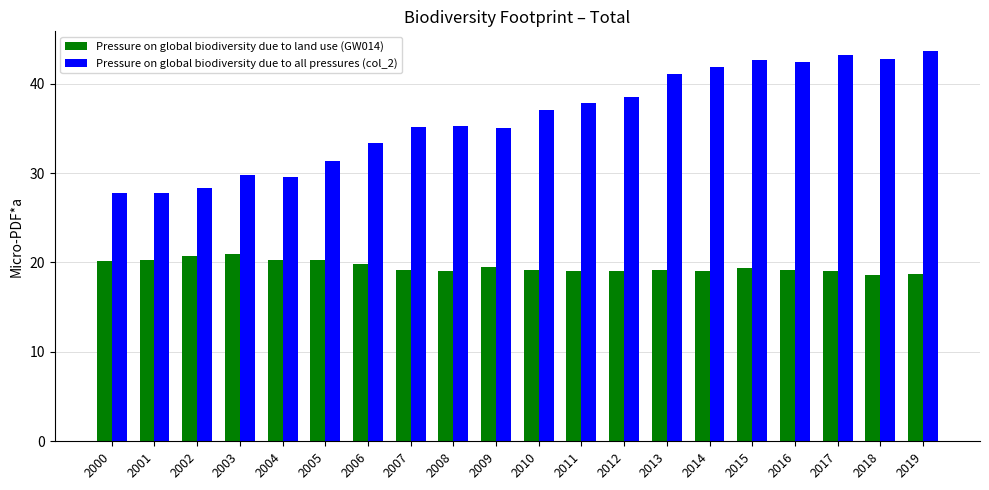

What is the sum of the Pressure on global biodiversity due to land use (GW014) values at 2015 and 2013?

38.6